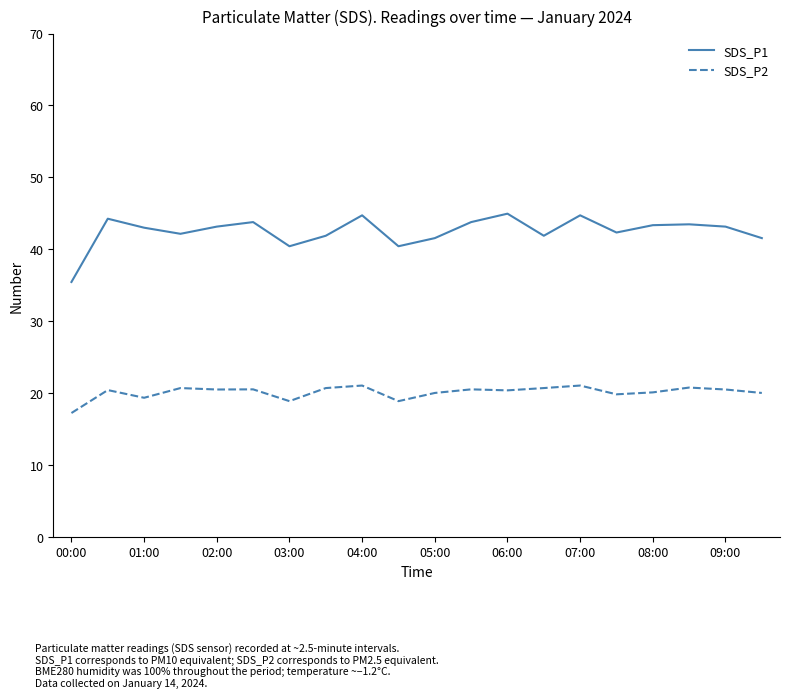

Rank the series by their maximum value, from lowest to highest.

SDS_P2, SDS_P1